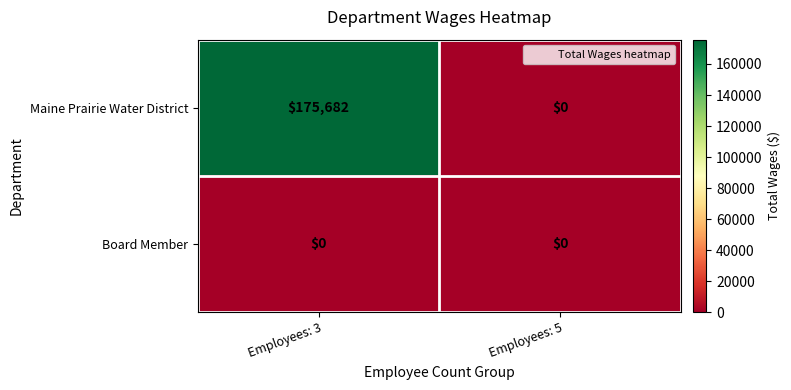

At which category is the sum across all series the highest?

Employees: 3